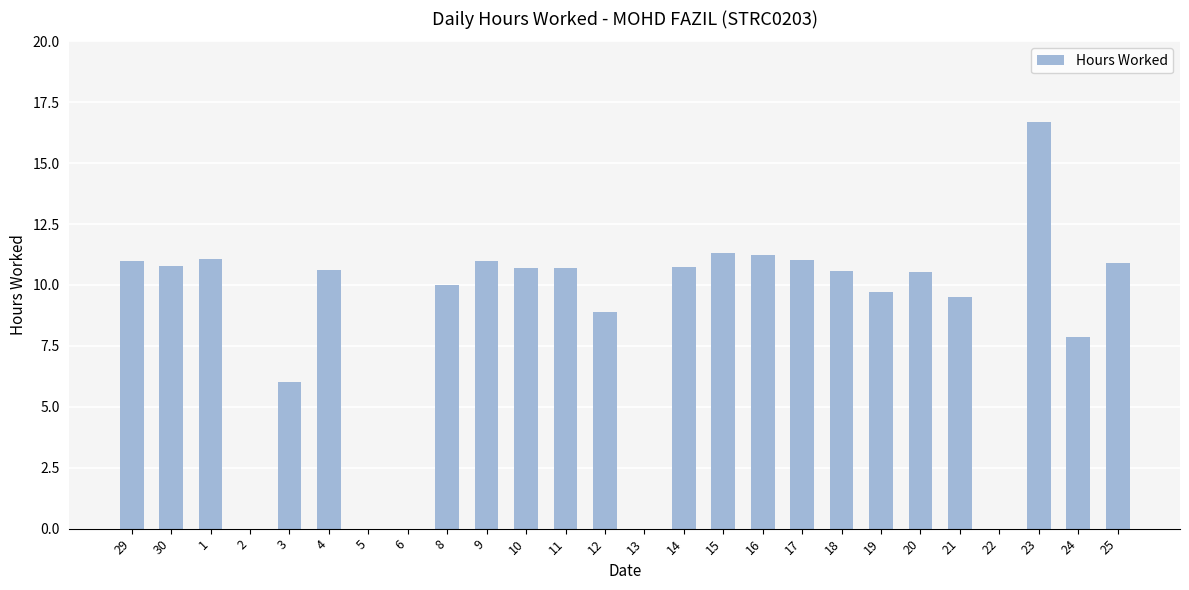

What is the sum of all values?

220.8